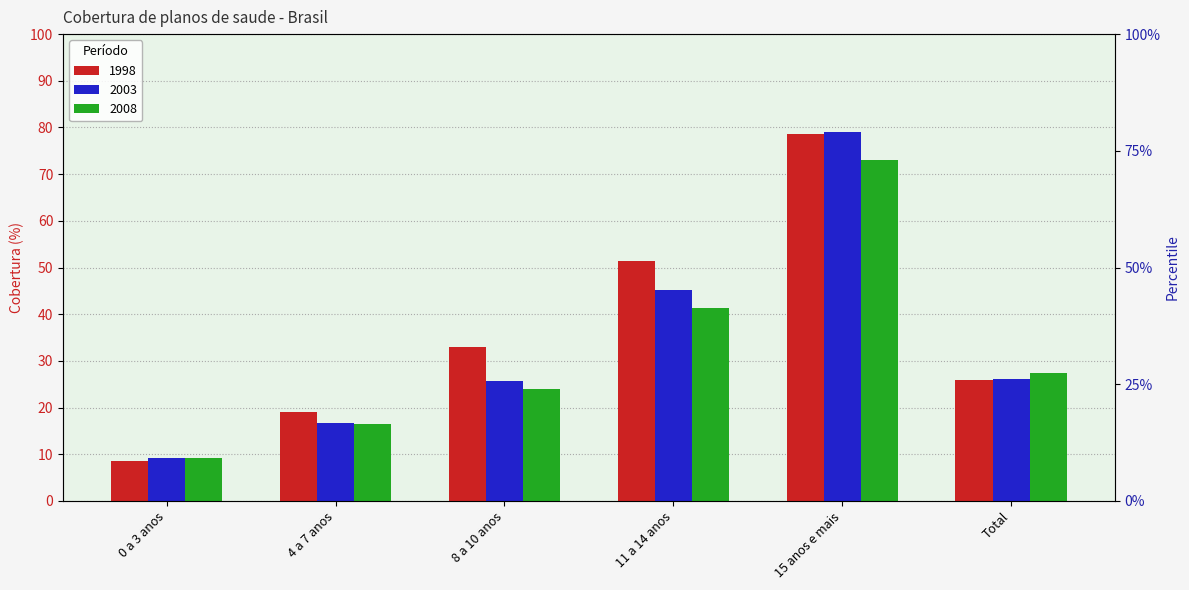

At 15 anos e mais, list the series in order from smallest to largest.

2008, 1998, 2003